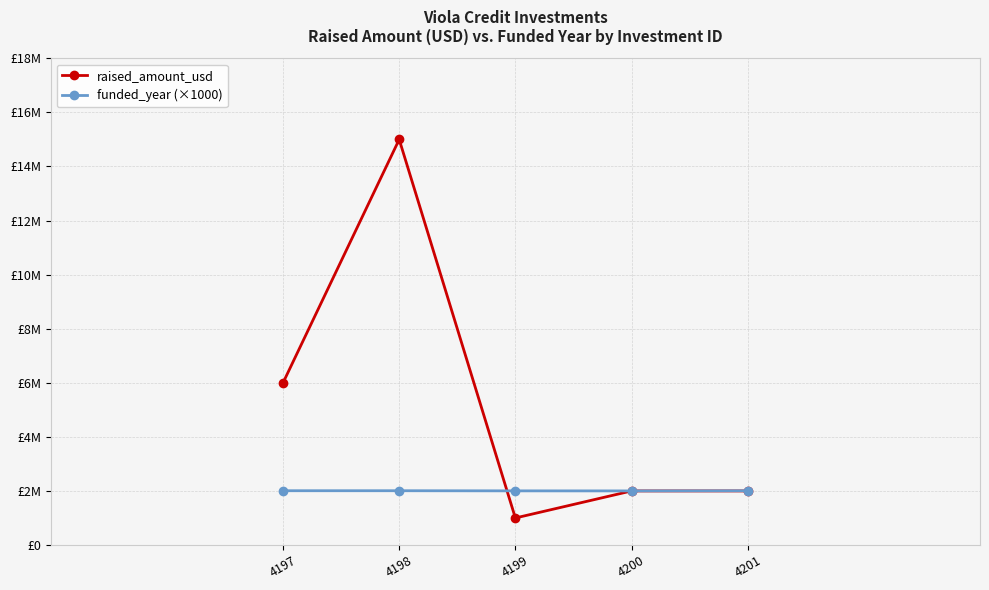

Reading left to right, list all the values displayed in this chart.

raised_amount_usd: 6000000	15000000	1000000	2000000	2000000
funded_year (×1000): 2008000	2008000	2003000	2001000	2006000